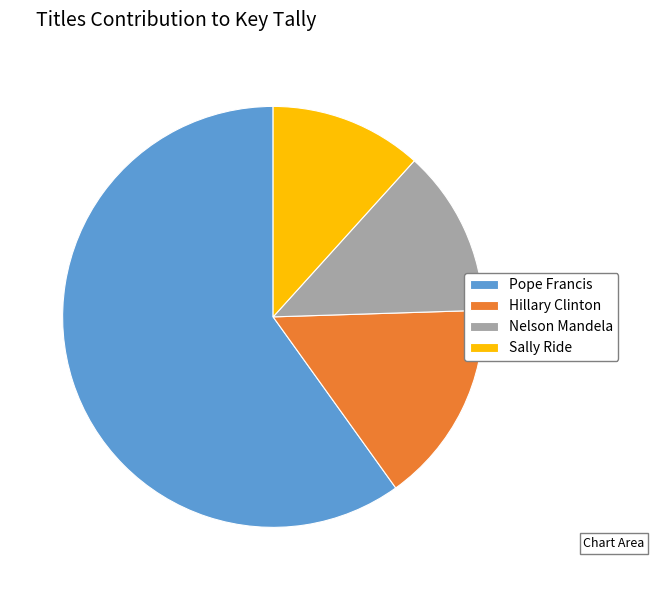

True or false: Nelson Mandela accounts for 13% of the total.

True